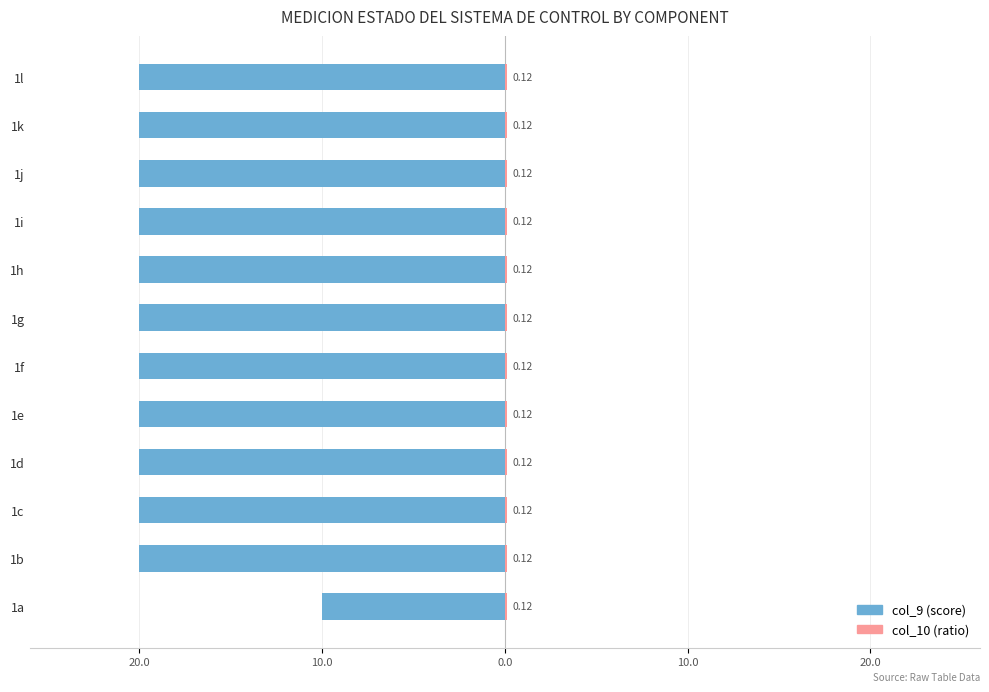

What is the value of the col_9 bar at the 8th from the left?

-20.0